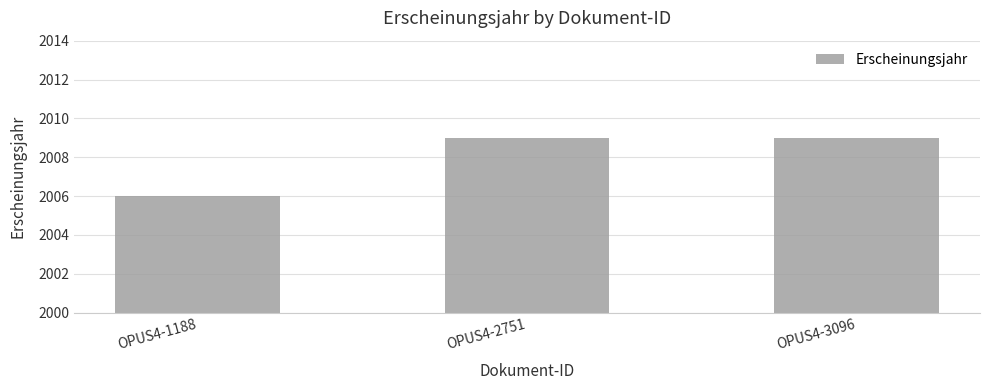

What is the ratio of the value at OPUS4-1188 to the value at OPUS4-3096?

1.0